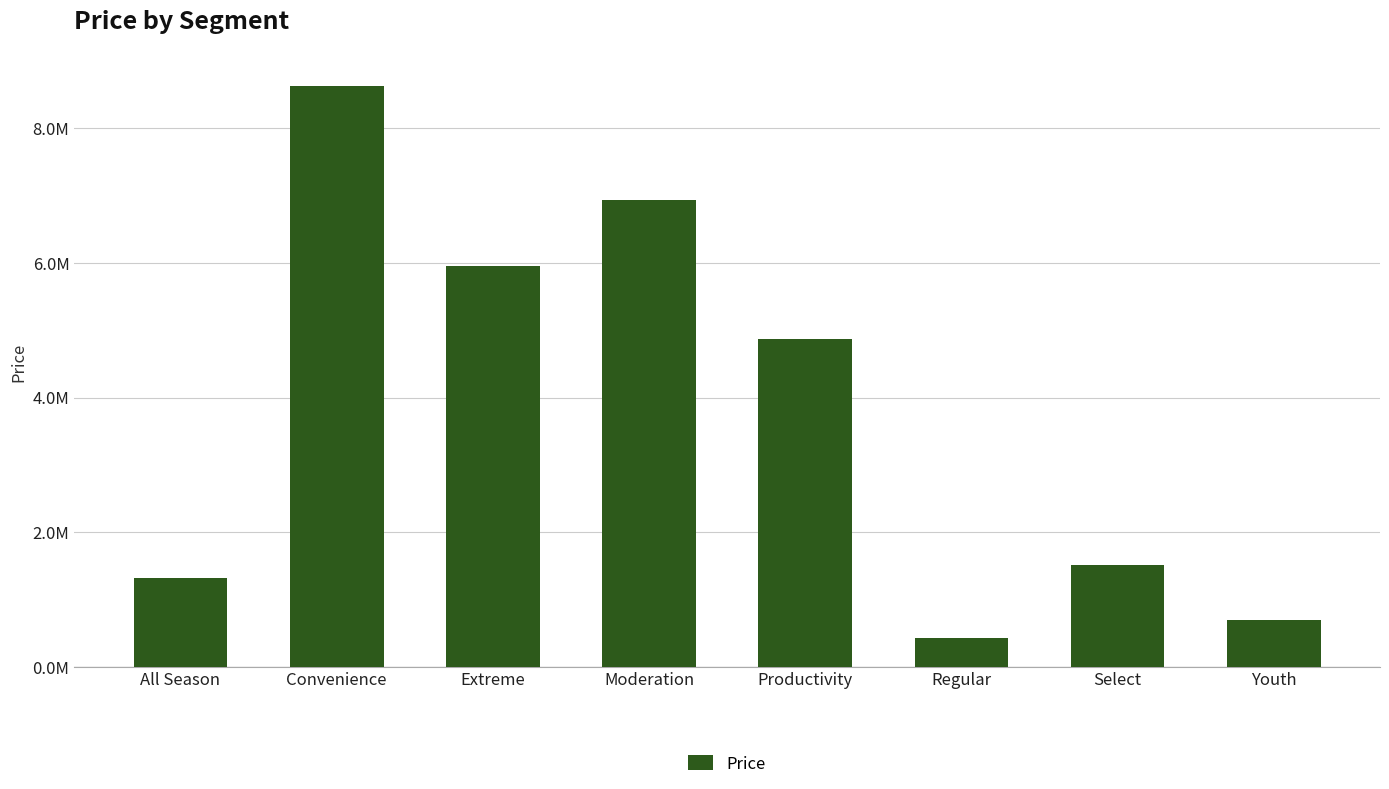

Are the bars grouped side by side (vs. stacked)?

No